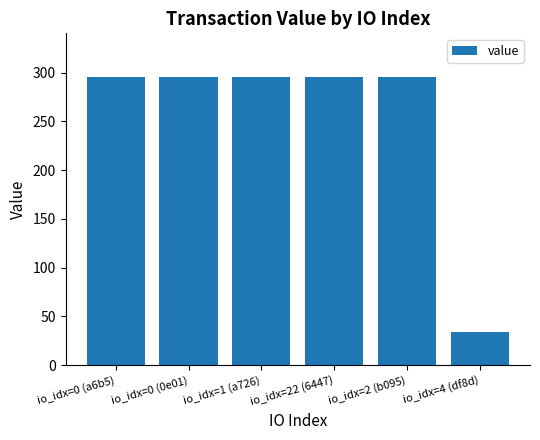

What is the ratio of the value at io_idx=2 (b095) to the value at io_idx=1 (a726)?

1.0